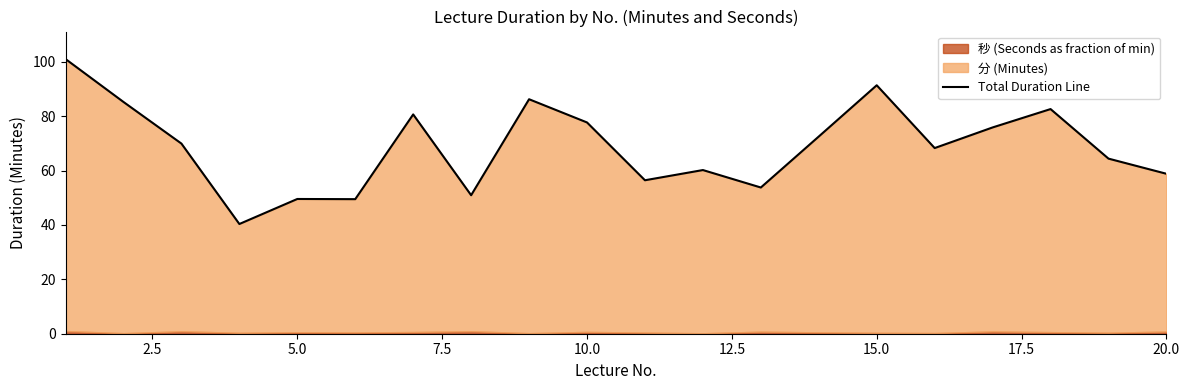

What is the ratio of the value at 7.5 to the value at 19?

0.7